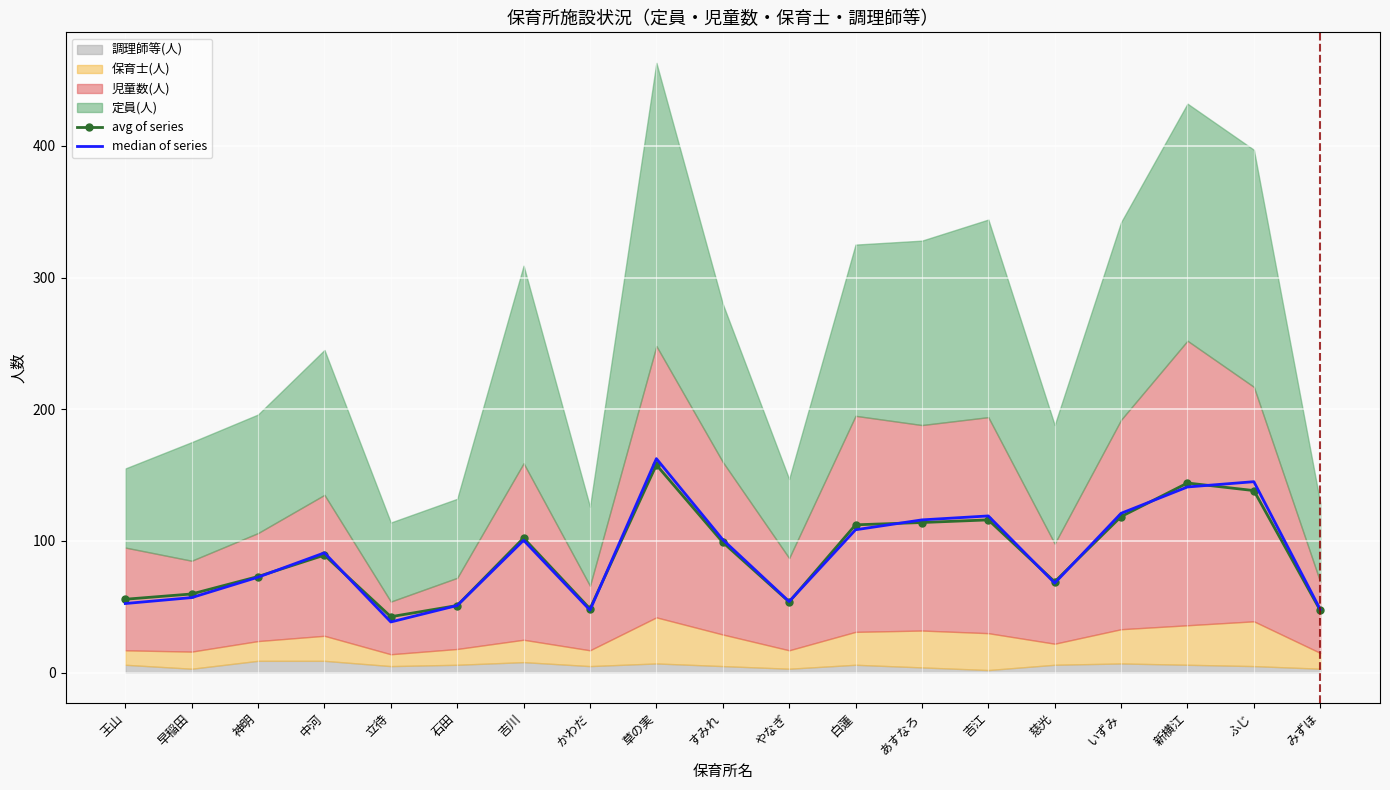

True or false: avg of series has a value of 112.2 at 白蓮.

True